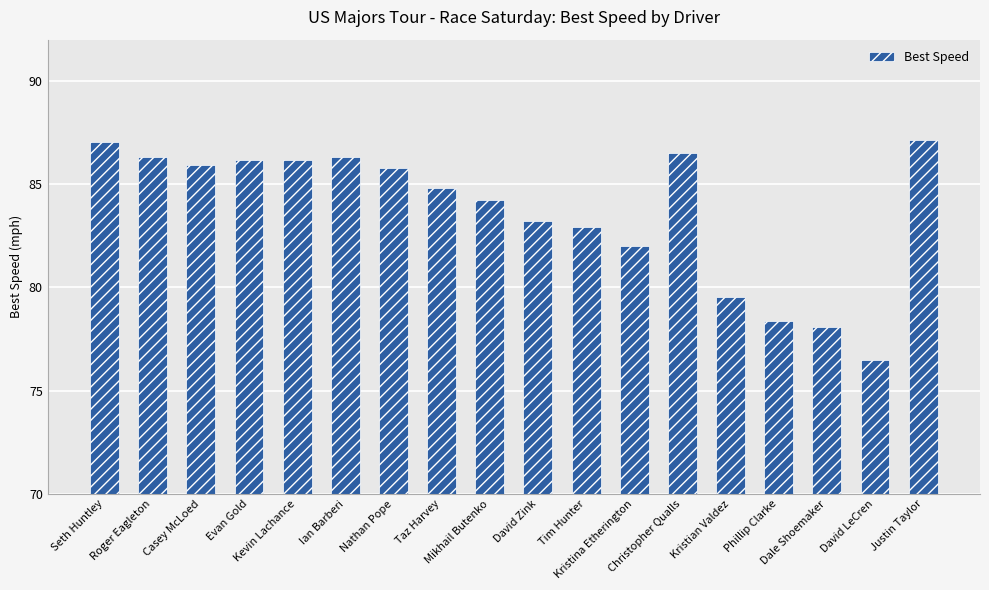

What is the sum of the values at Christopher Qualls and Nathan Pope?

172.3